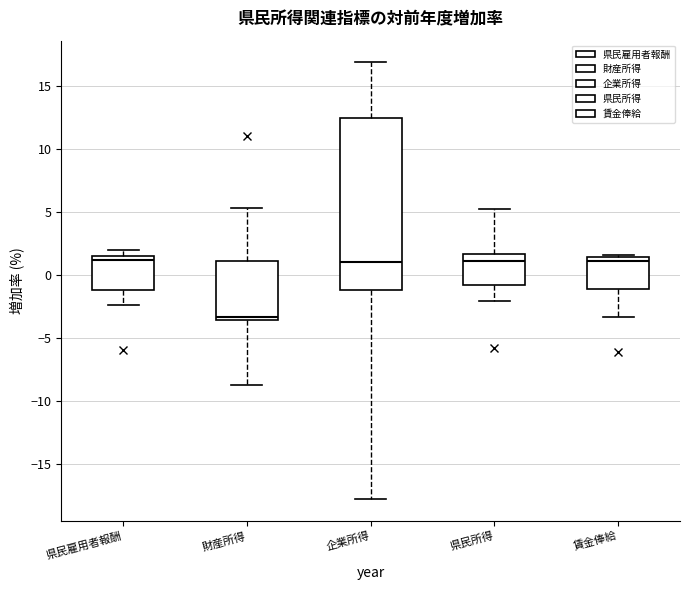

Comparing the boxes themselves (not the whiskers), which one is the tallest?

企業所得